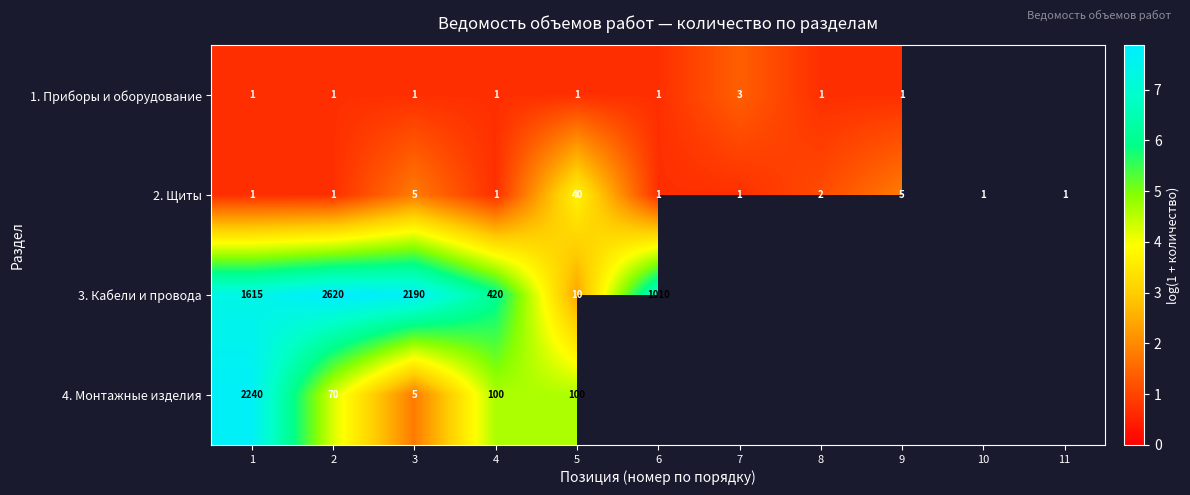

Is the value of 1. Приборы и оборудование at 1 greater than the value of 2. Щиты at 8?

No